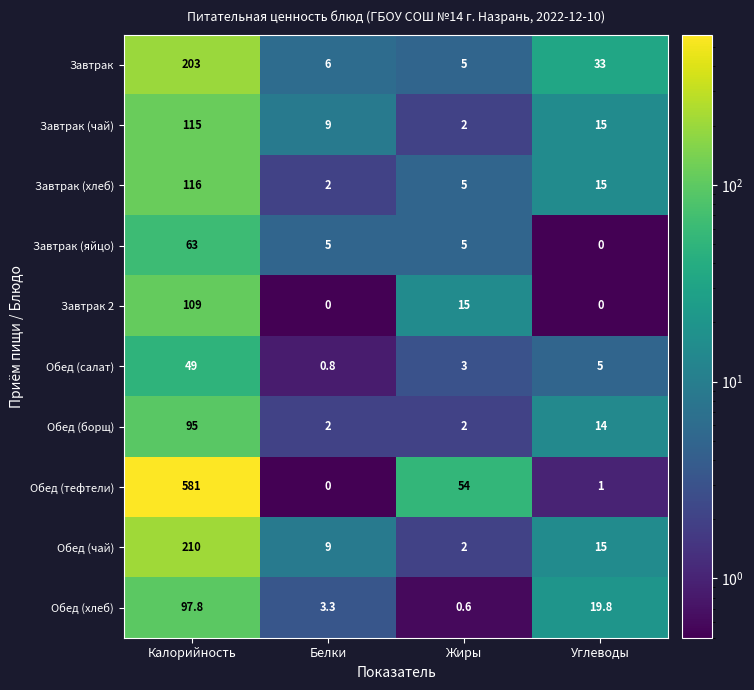

True or false: Обед (салат) has a value of 8.9 at Углеводы.

False